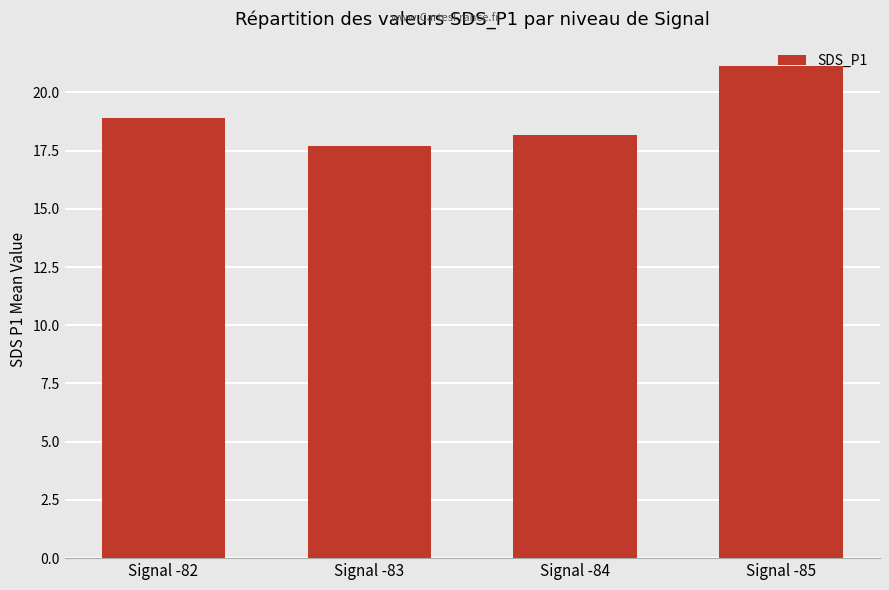

What is the ratio of the value at Signal -82 to the value at Signal -83?

1.1